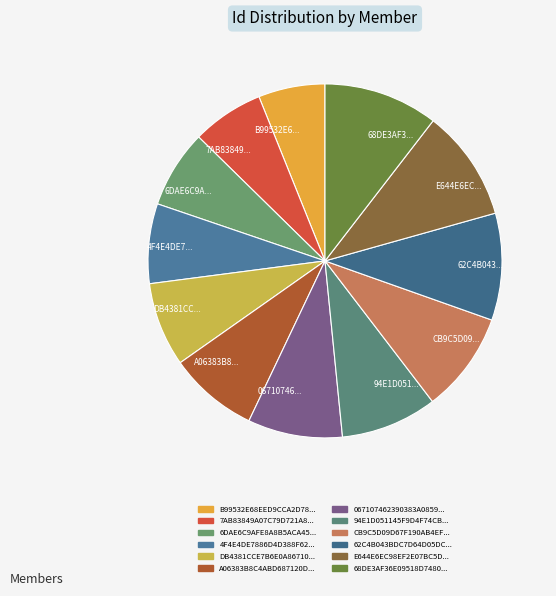

Combined, do 62C4B043... and 06710746... account for over 50%?

No